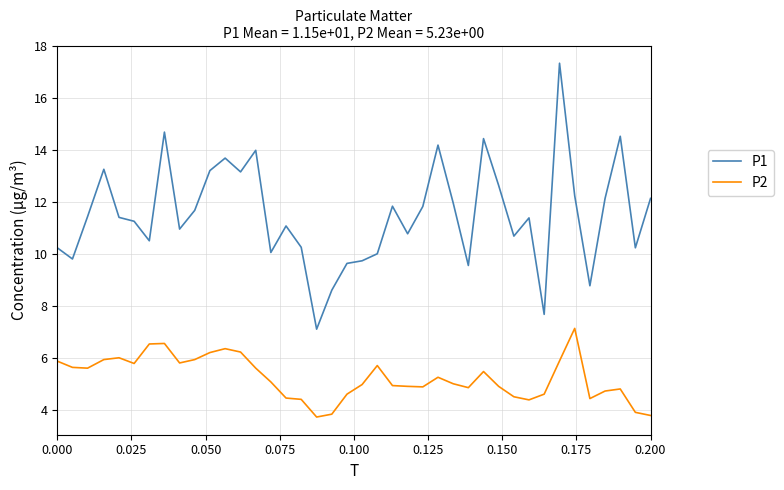

Which series has the largest range (max minus min)?

P1